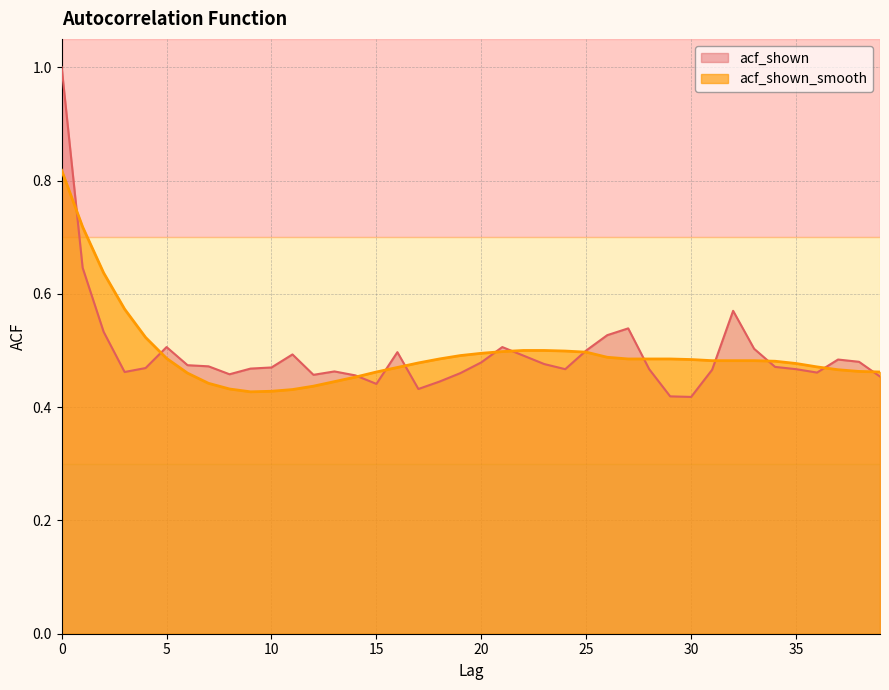

Reading right to left, list all the values displayed in this chart.

acf_shown: 0.5	0.5	0.5	0.5	0.5	0.5	0.5	0.6	0.5	0.4	0.4	0.5	0.5	0.5	0.5	0.5	0.5	0.5	0.5	0.5	0.5	0.4	0.4	0.5	0.4	0.5	0.5	0.5	0.5	0.5	0.5	0.5	0.5	0.5	0.5	0.5	0.5	0.5	0.6	1.0
acf_shown_smooth: 0.5	0.5	0.5	0.5	0.5	0.5	0.5	0.5	0.5	0.5	0.5	0.5	0.5	0.5	0.5	0.5	0.5	0.5	0.5	0.5	0.5	0.5	0.5	0.5	0.5	0.5	0.4	0.4	0.4	0.4	0.4	0.4	0.4	0.5	0.5	0.5	0.6	0.6	0.7	0.8